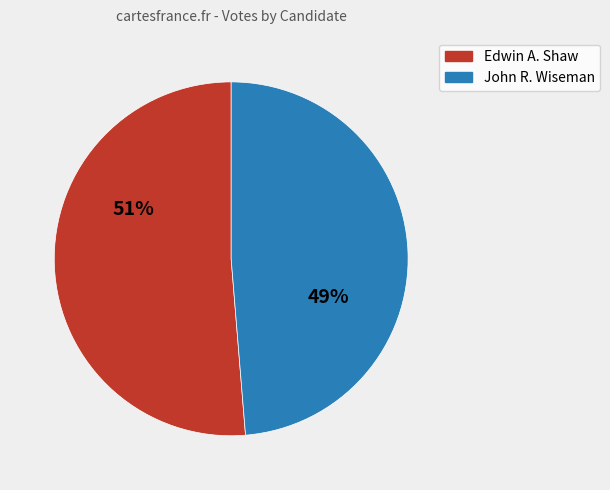

To the nearest percent, what is the average slice percentage?

50%